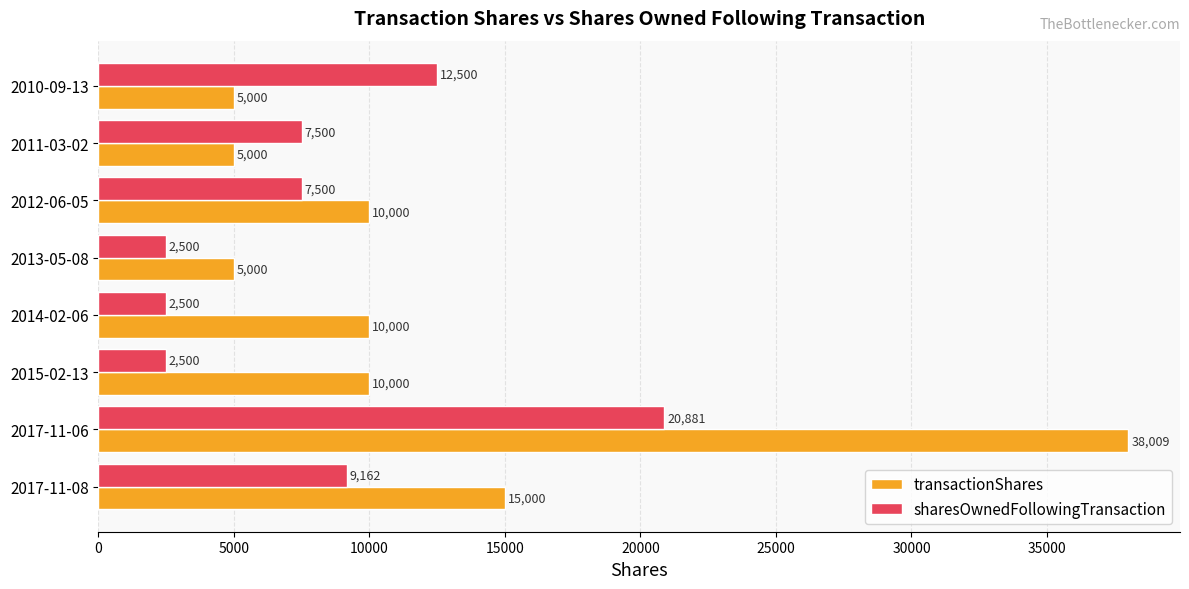

What value does the transactionShares series have at 2017-11-08, to the nearest 50?

15000